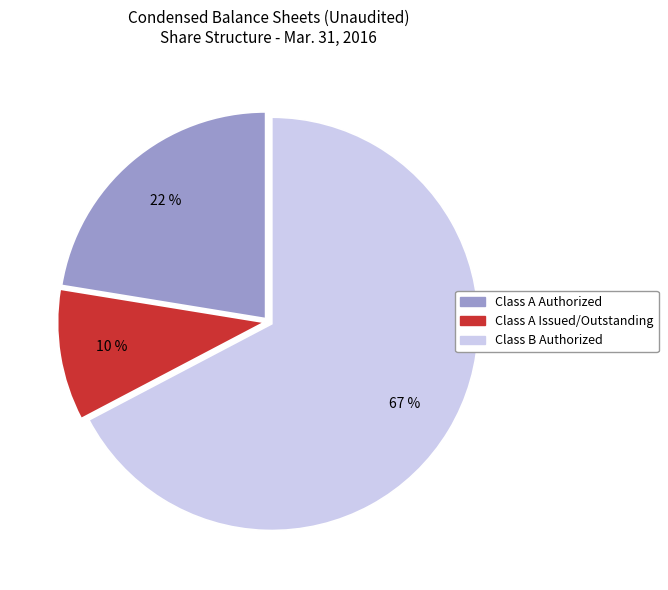

Combined, do Class A Authorized and Class A Issued/Outstanding account for over 50%?

No